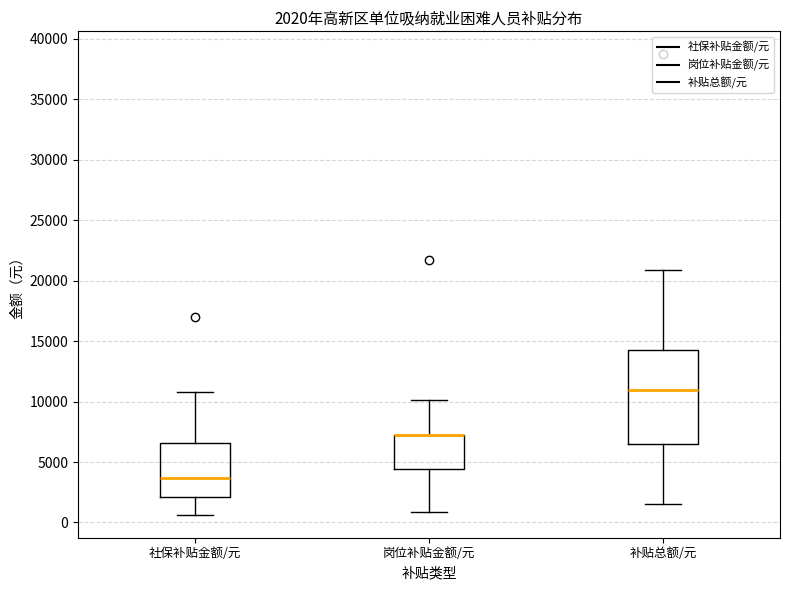

Which box is the tallest, from its lower edge to its upper edge?

补贴总额/元